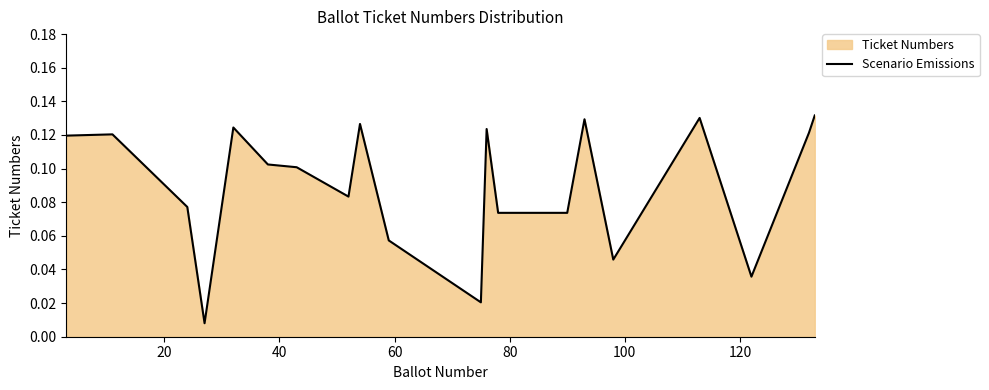

What is the average value?

0.1